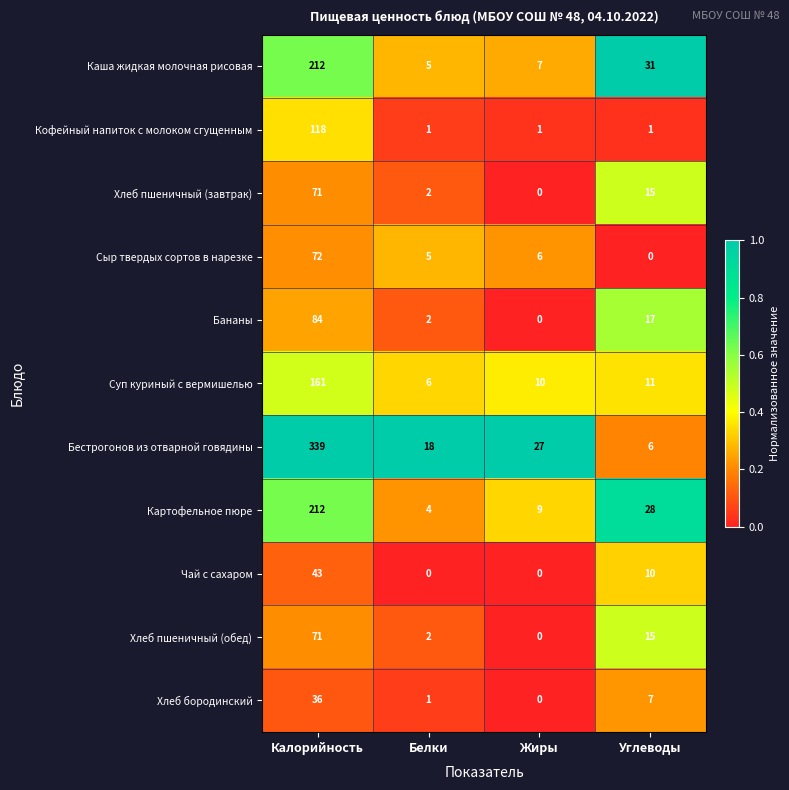

Is it true that Бананы equals 84 at Калорийность?

True